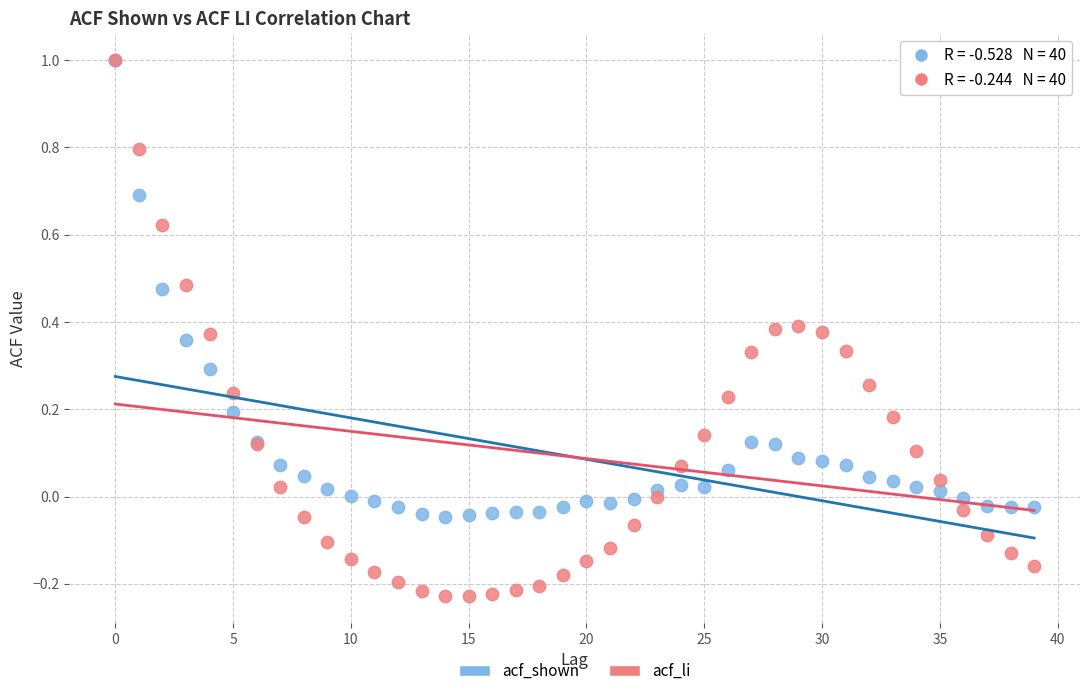

What are all the series names shown in the legend?

acf_shown, acf_li